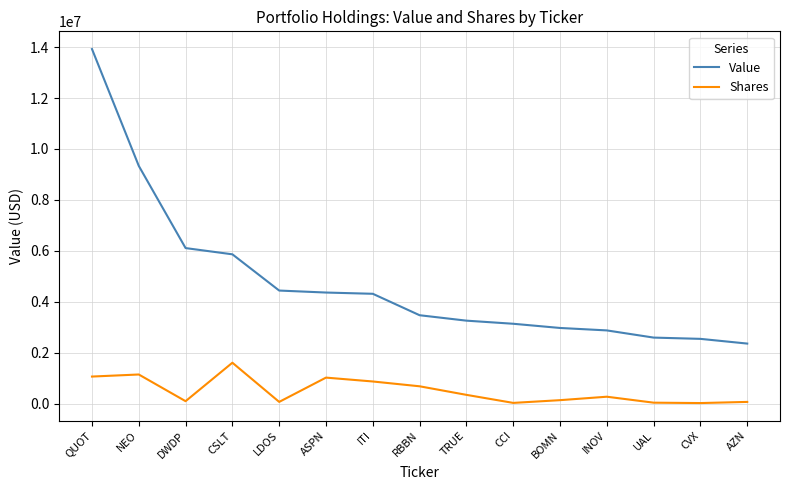

True or false: Value has a value of 5721665 at ITI.

False